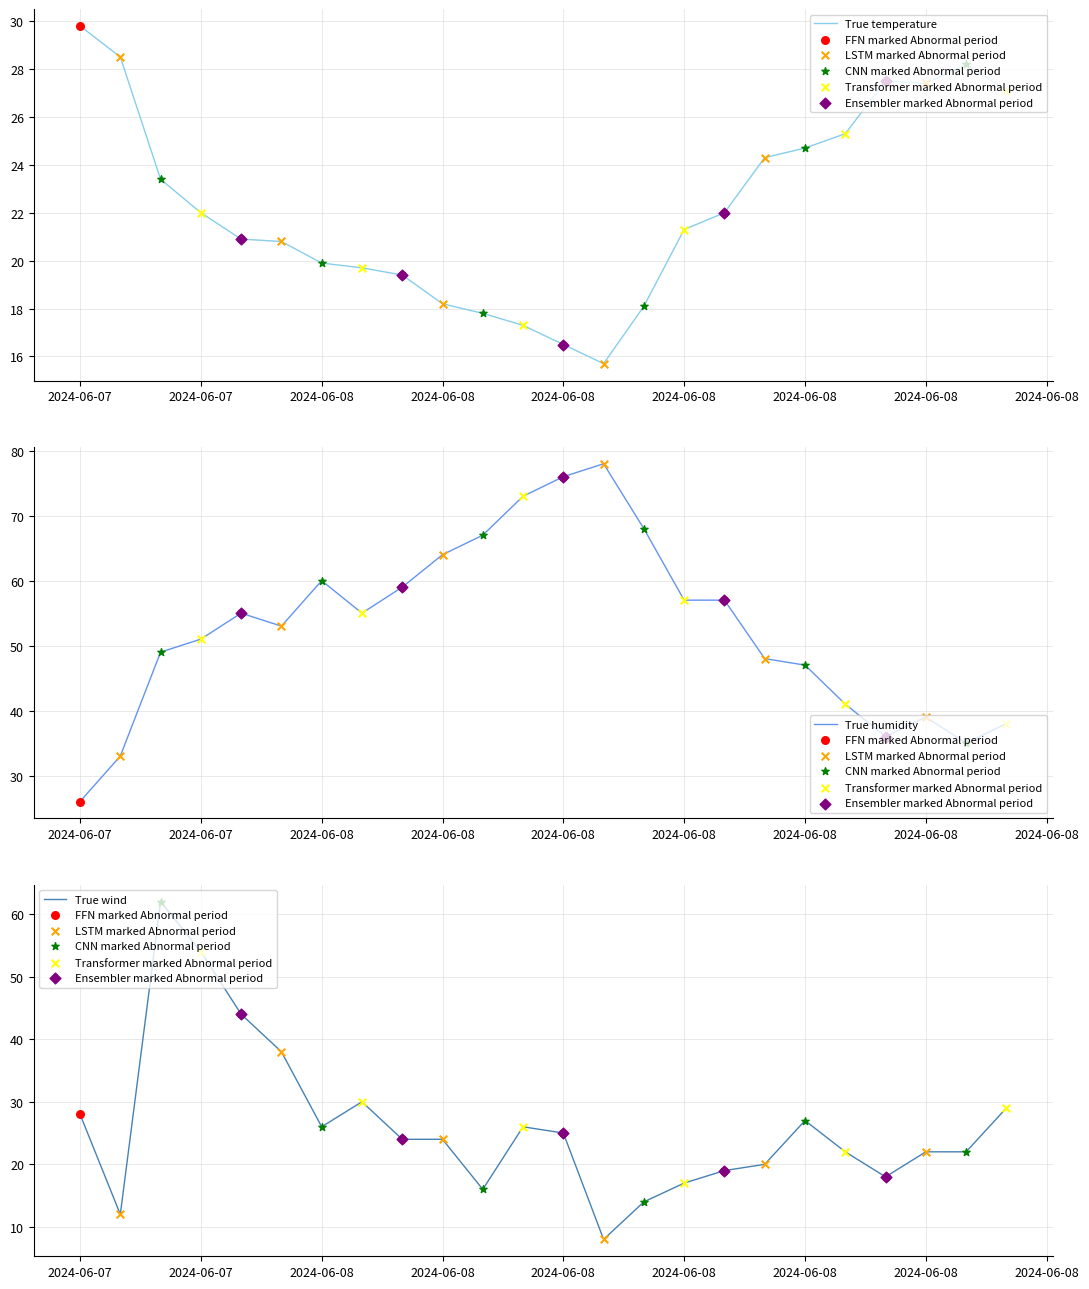

Which series has the largest total across all categories?

Humedad (%)